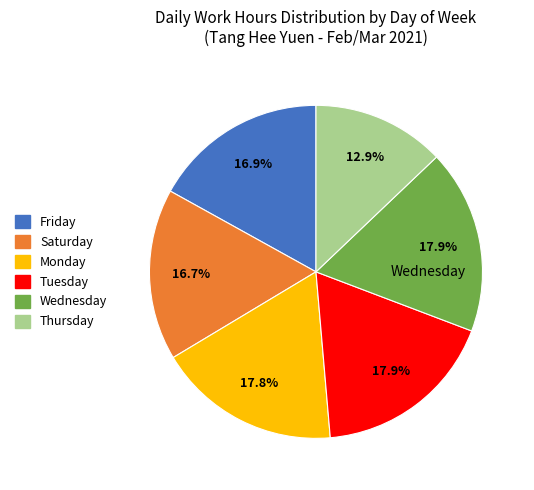

How many slices are in this pie chart?

6